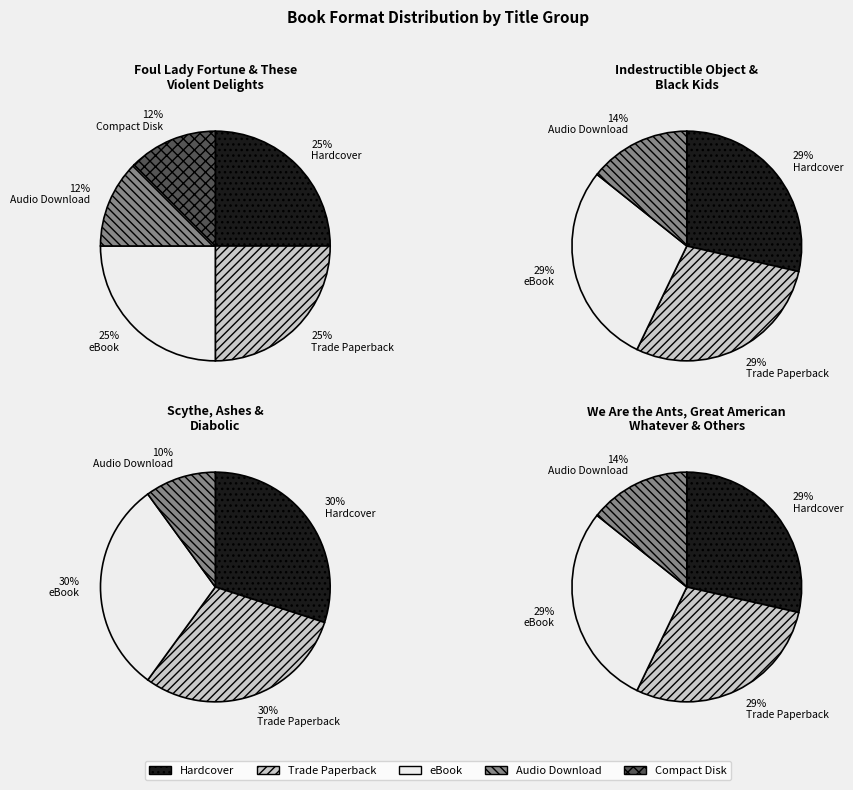

Which slice is the smallest?

Compact Disk